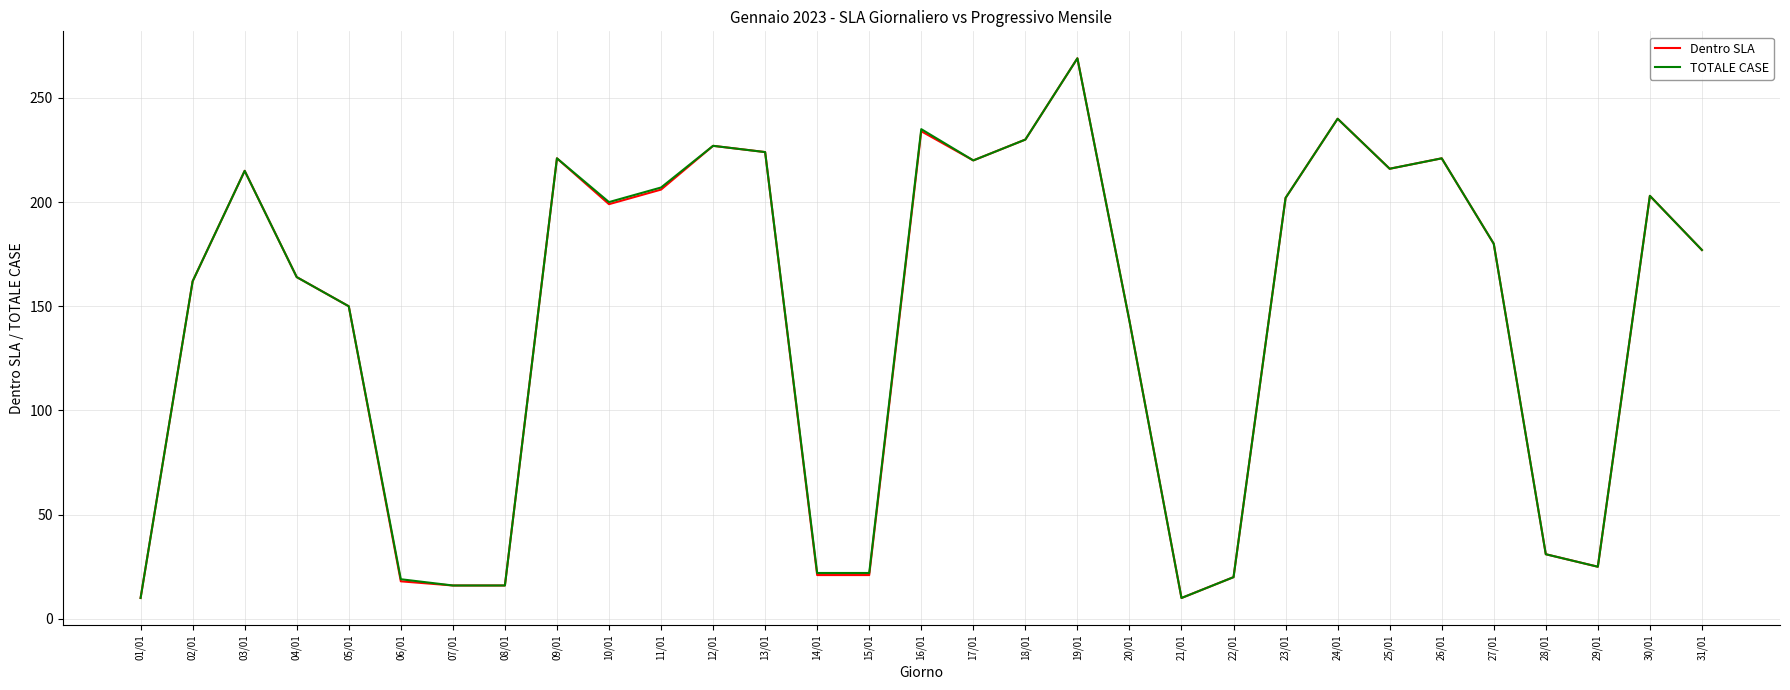

The value of Dentro SLA at 10/01 is 199. True or false?

True